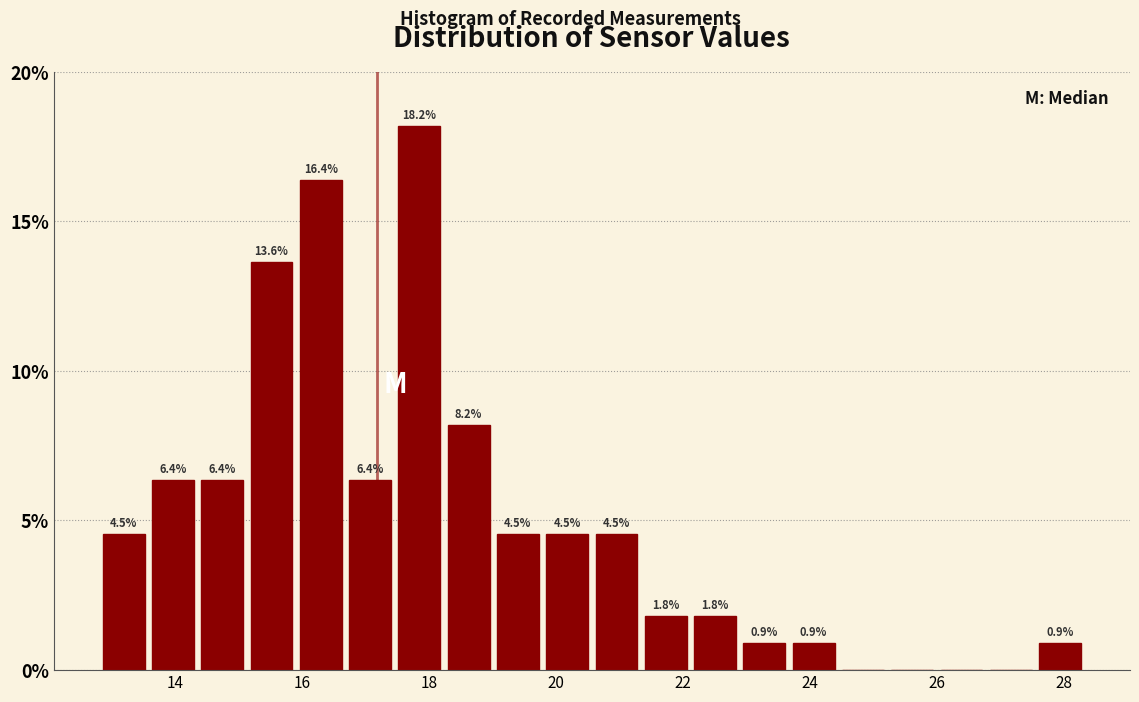

Around what value on the x-axis is the tallest bar? Give the approximate position of its centre, as read against the axis.

17.8